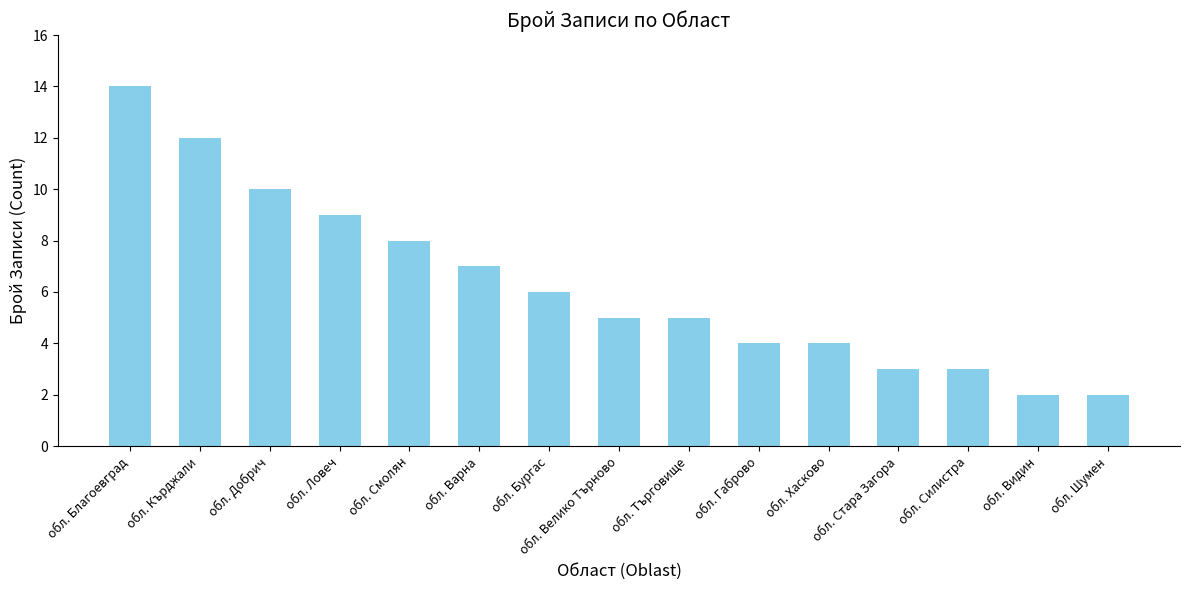

Count the number of data series in this chart.

1